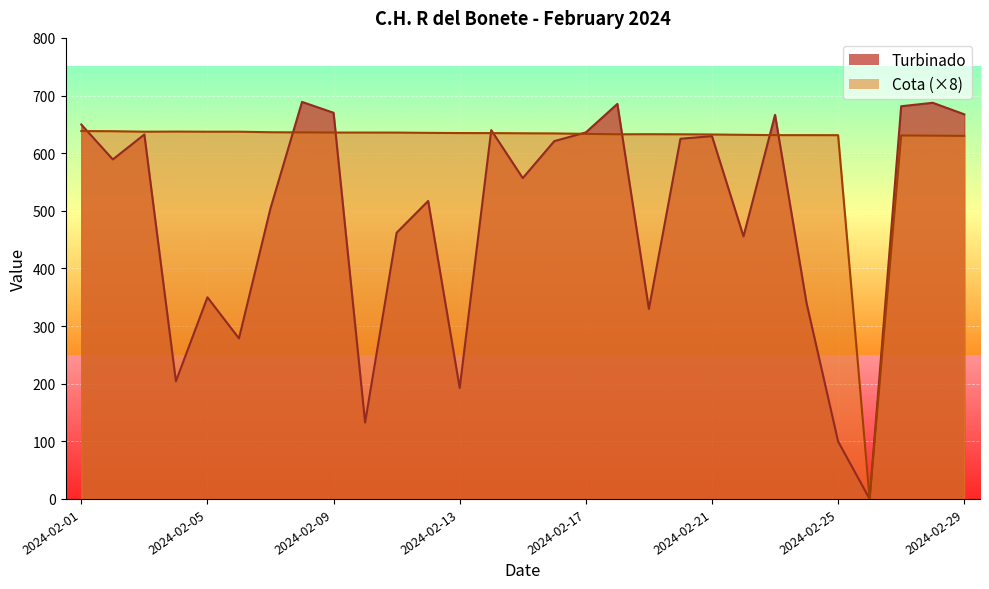

Which category has the highest value in the Cota series?

2024-02-01